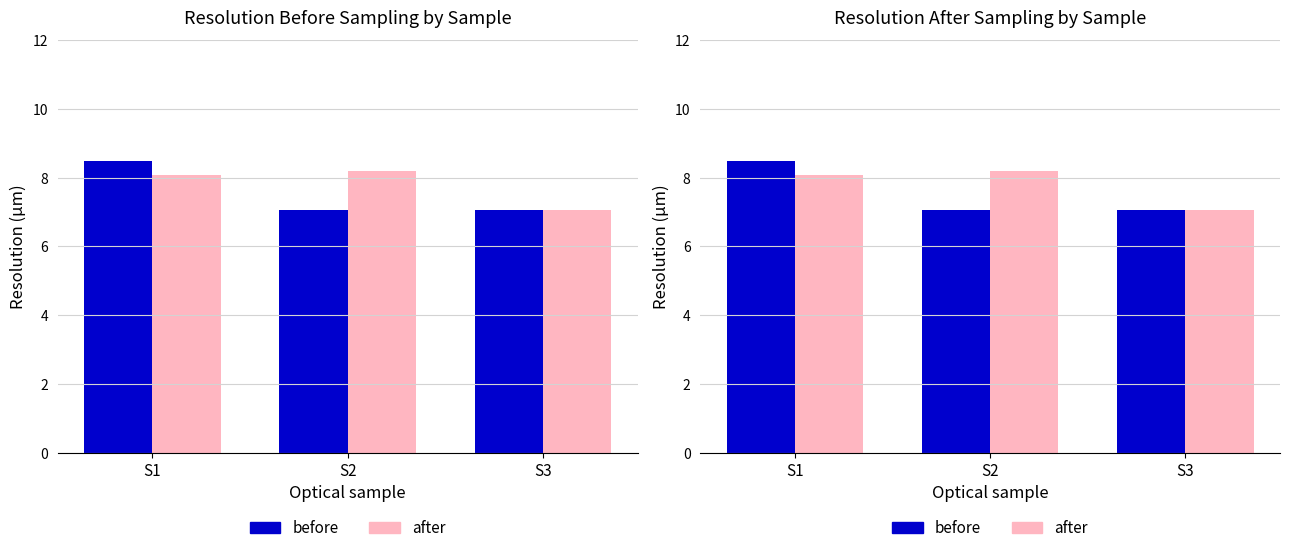

At which category is the sum across all series the highest?

S1